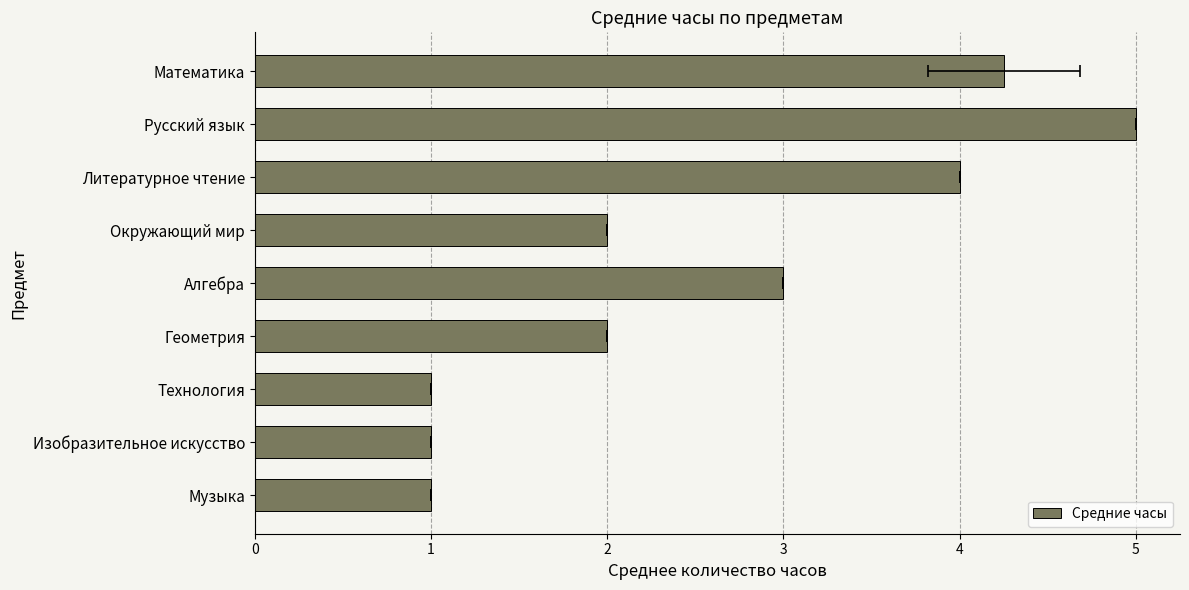

How many data points are above 2?

4